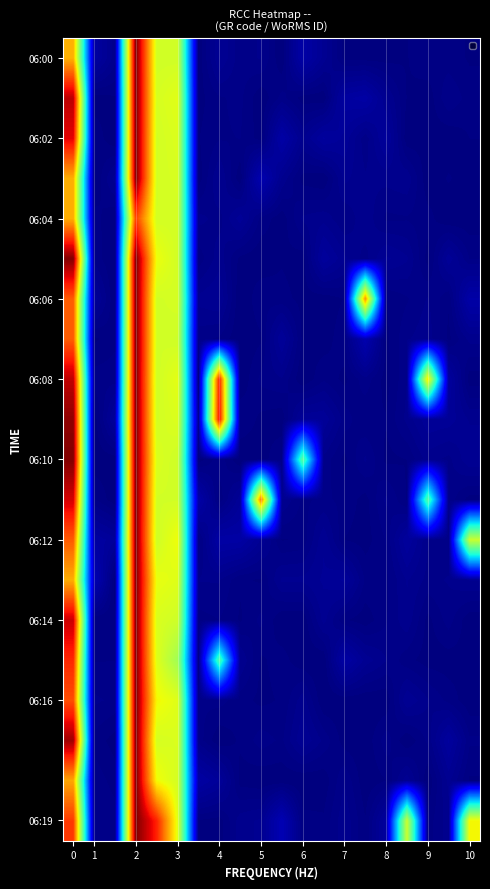

What is the greatest value displayed?

1.0